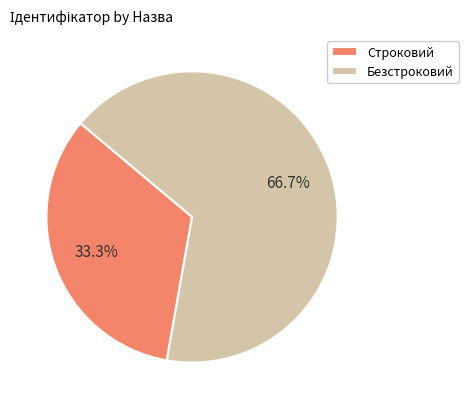

To the nearest percent, what is the average slice percentage?

50%